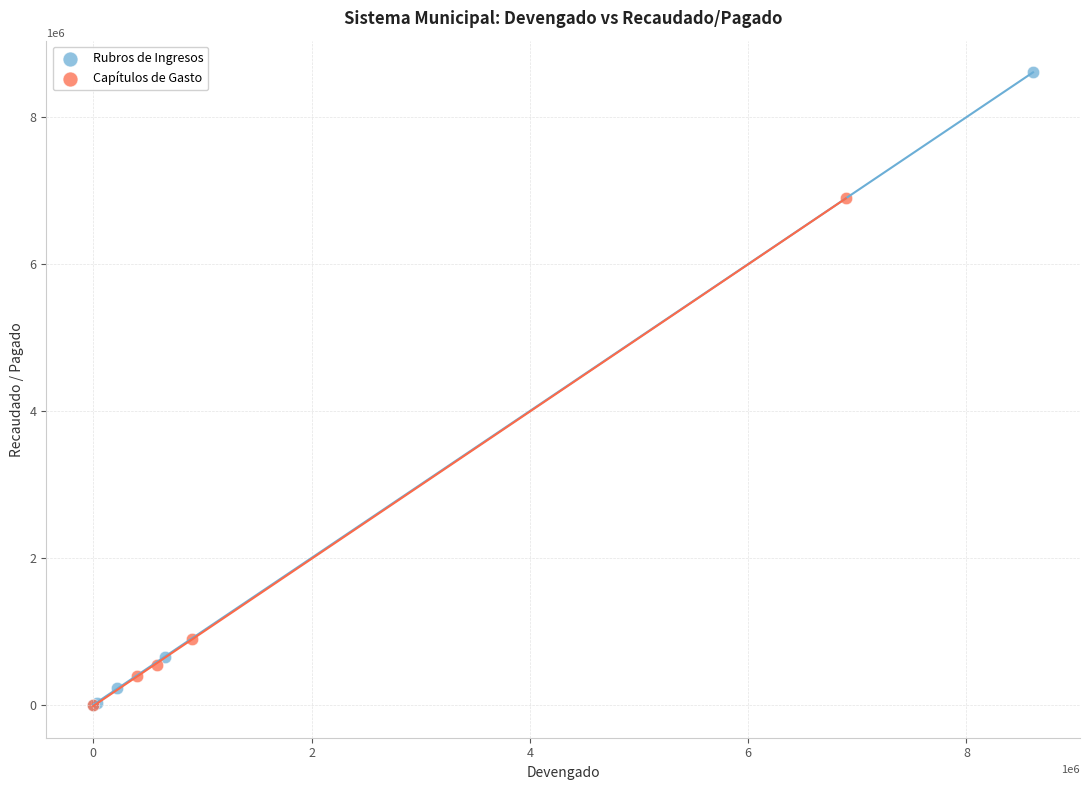

Which series reaches the maximum Y coordinate?

Rubros de Ingresos